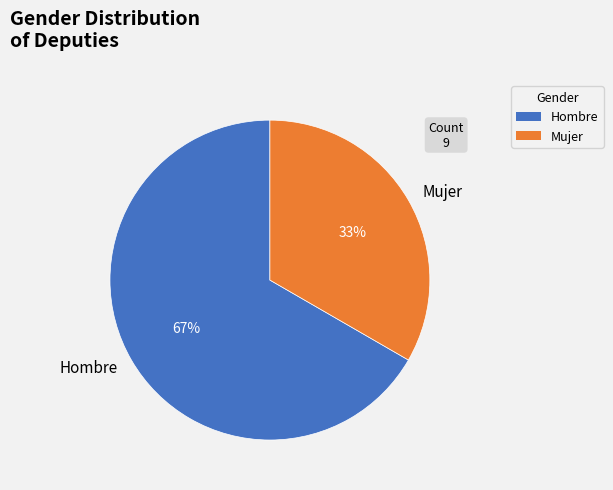

True or false: Mujer accounts for 33% of the total.

True